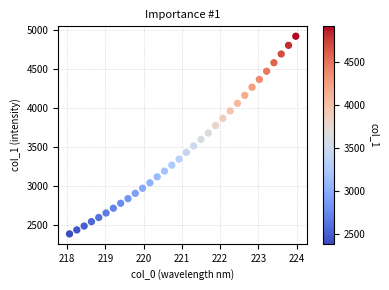

What is the range of Y values (max minus min)?

2536.1